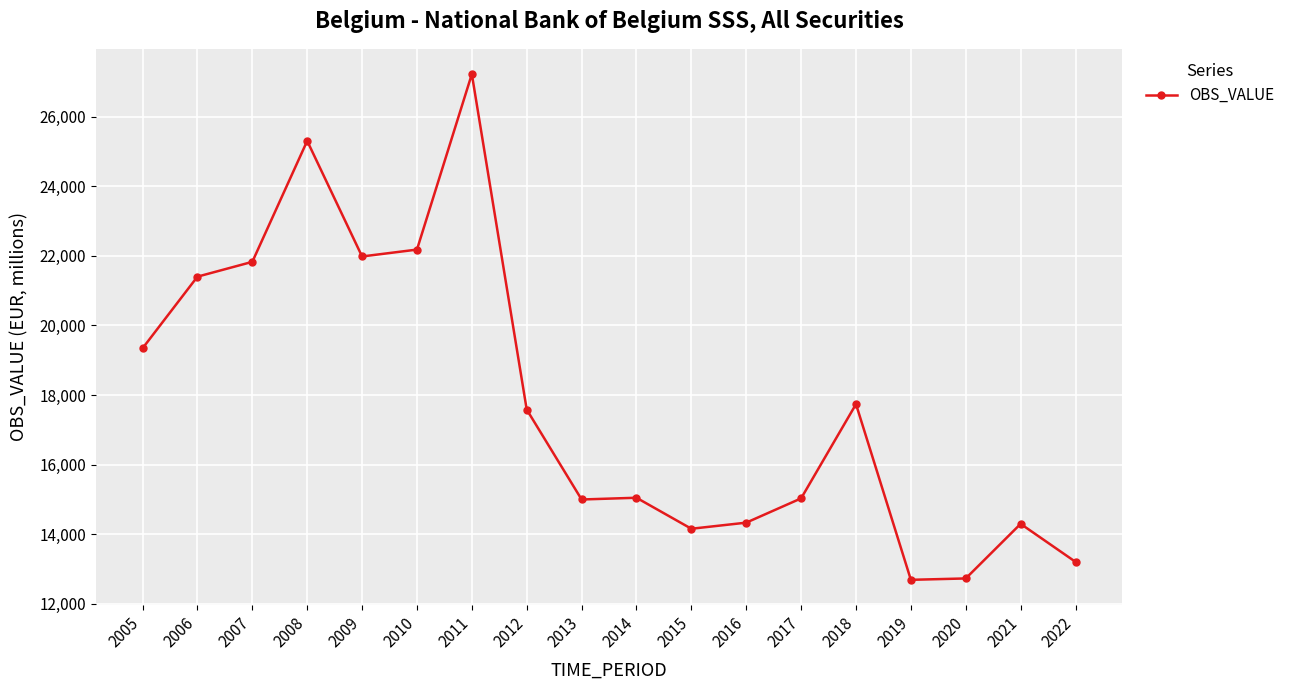

The value at 2020 is 12725.9. True or false?

True